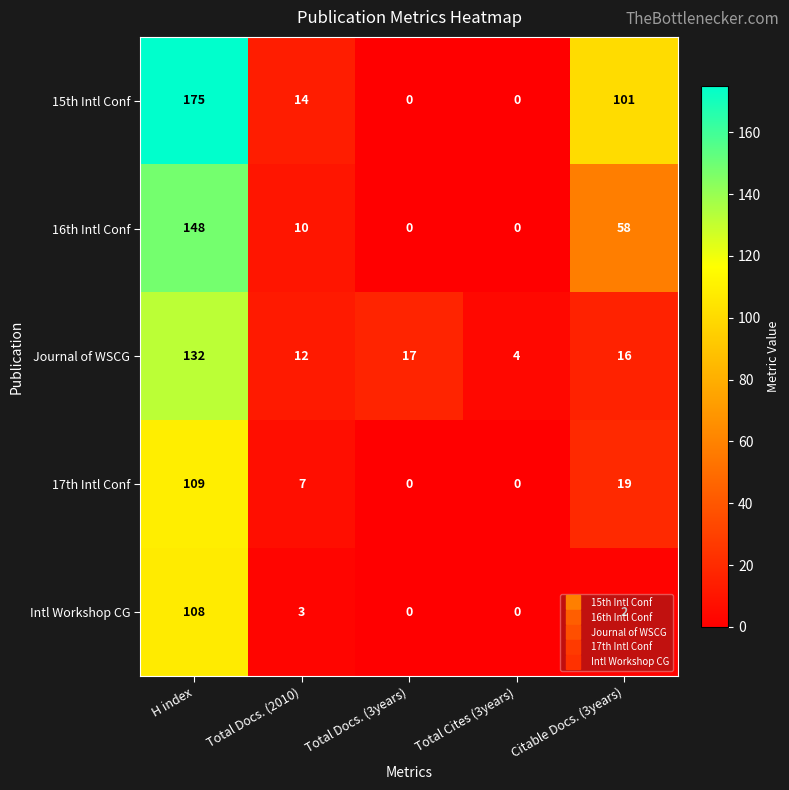

List the series in order of their peak value, highest first.

15th Intl Conf, 16th Intl Conf, Journal of WSCG, 17th Intl Conf, Intl Workshop CG